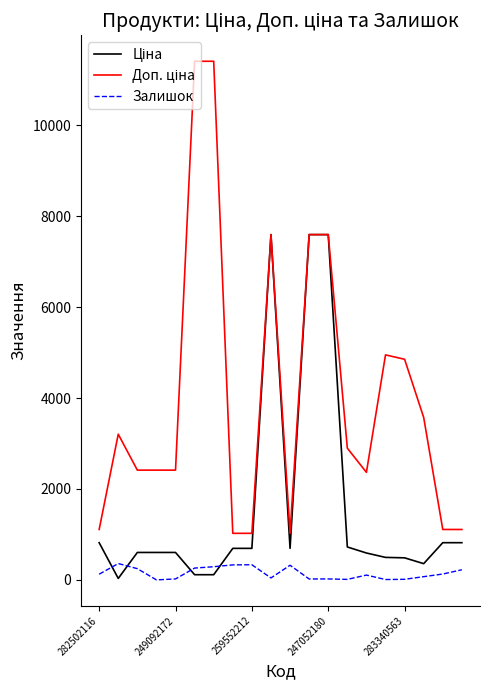

What is the maximum value shown in the chart?

11410.0